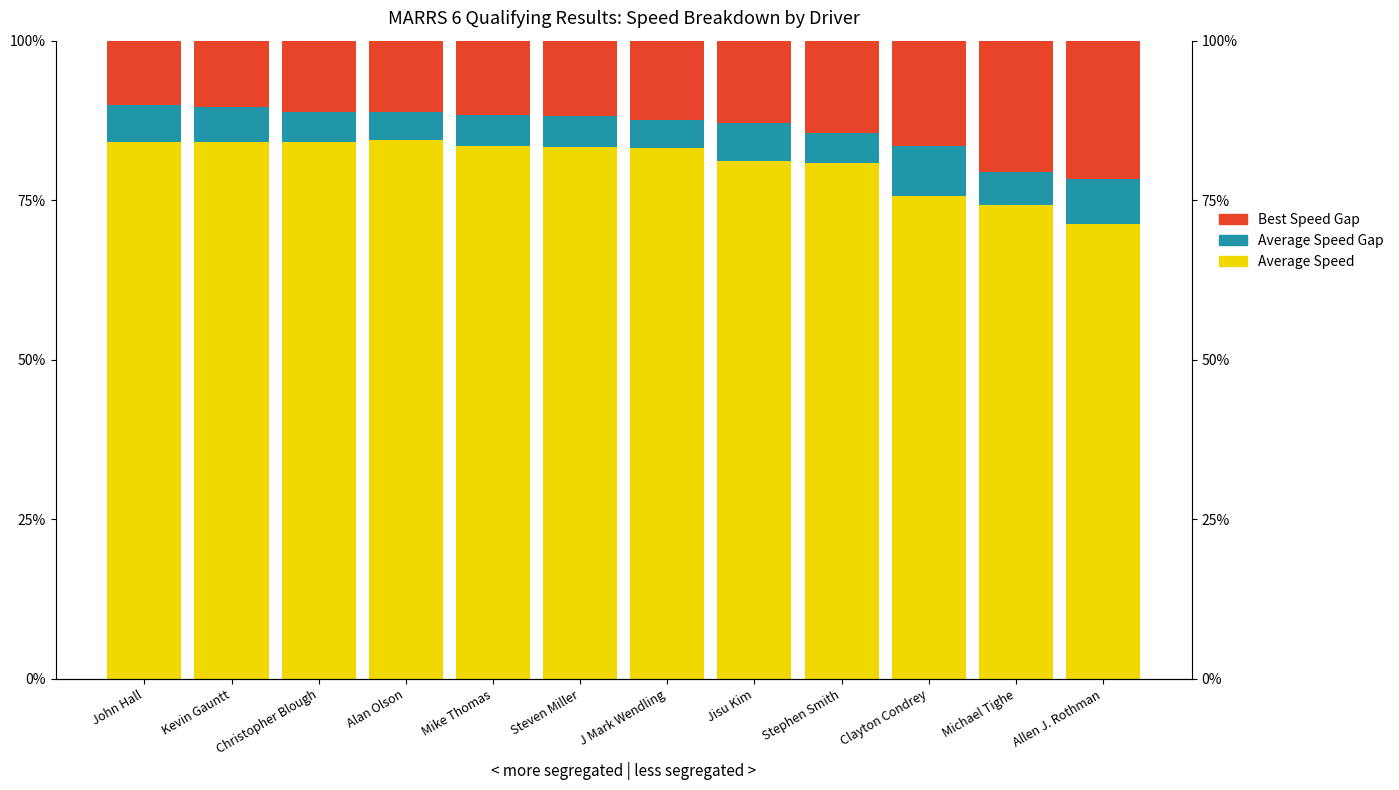

What is the difference between the Remaining values at Kevin Gauntt and Jisu Kim?

2.5